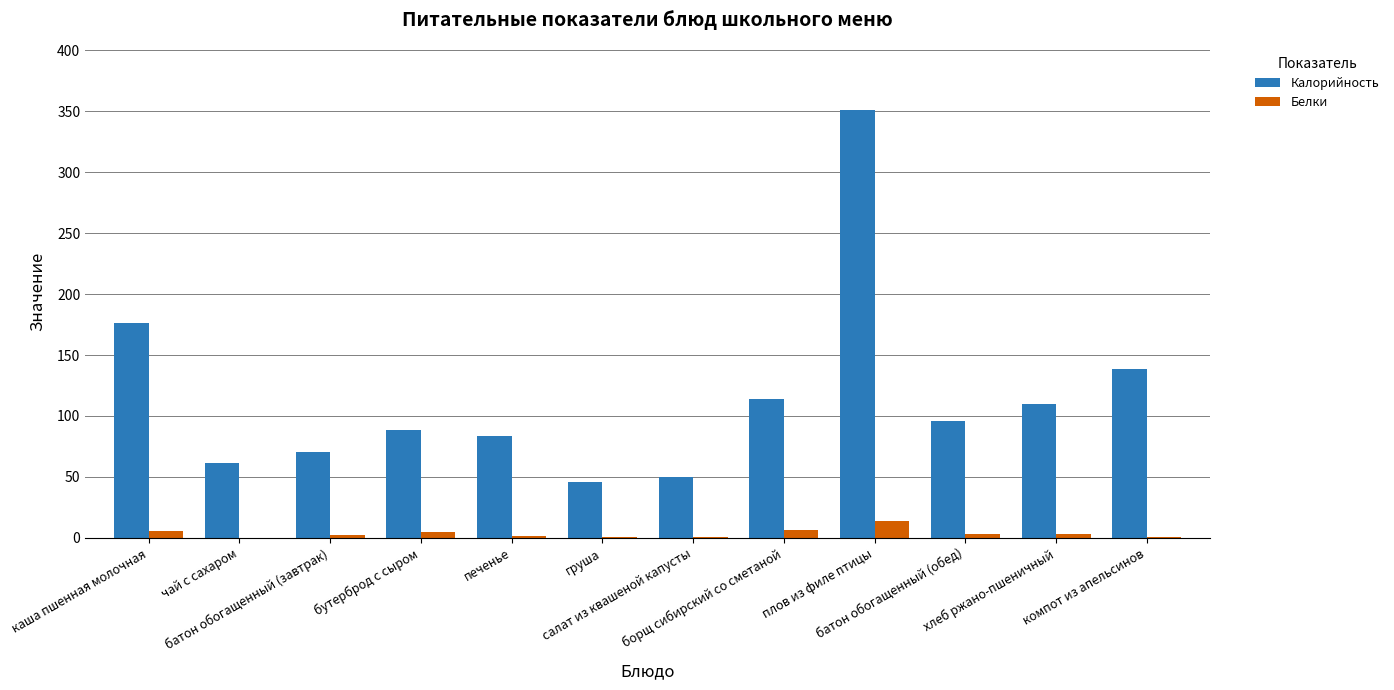

Which series has the largest total across all categories?

Калорийность